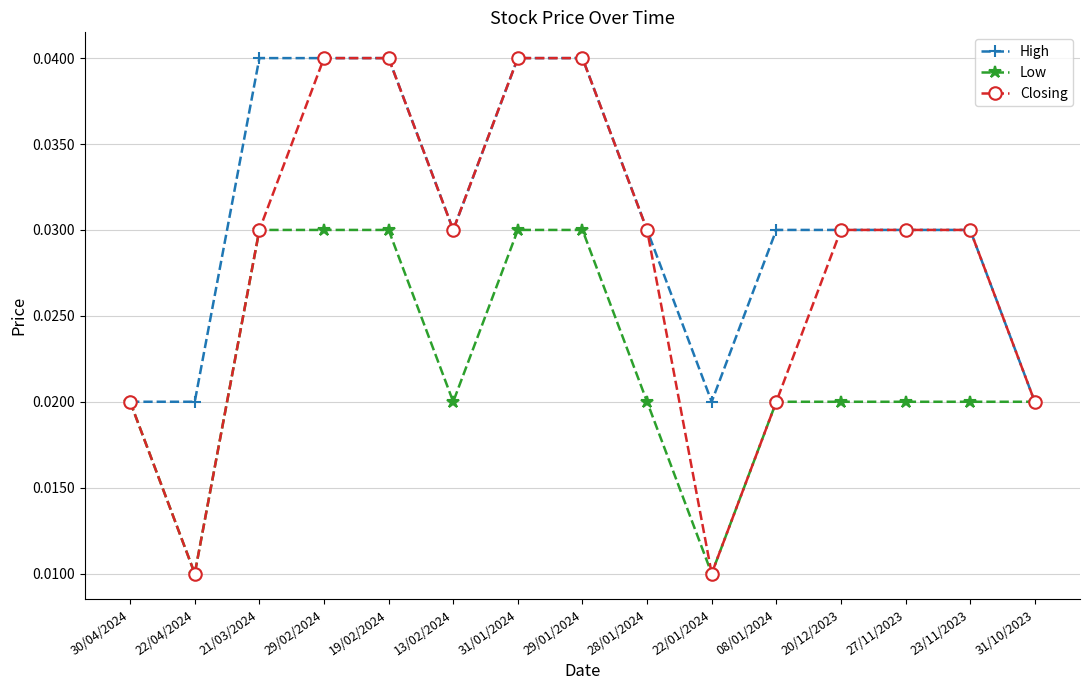

How many lines are shown in the chart?

3